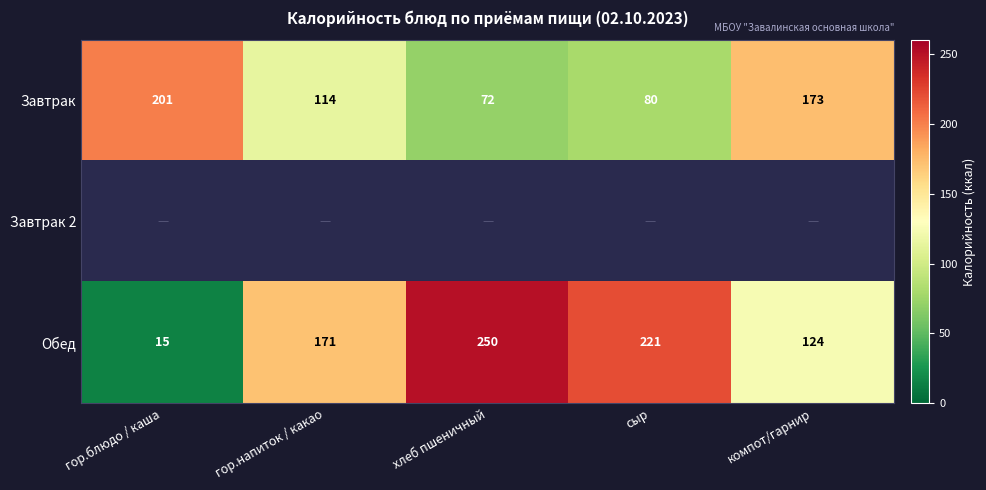

At which category is the sum across all series the highest?

хлеб пшеничный